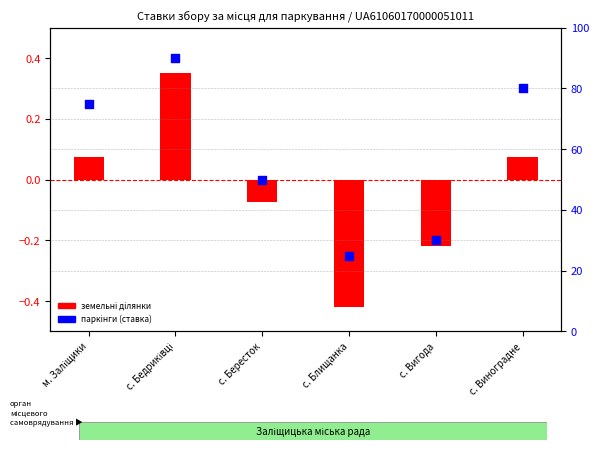

At how many categories does at least one series exceed 74?

3